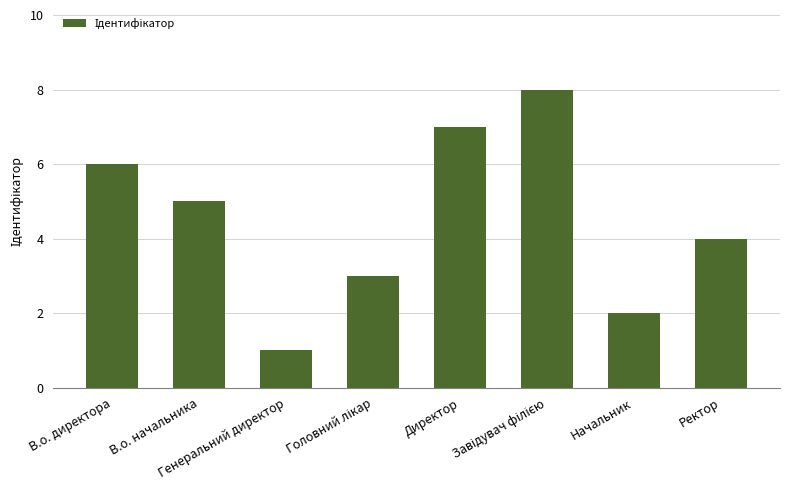

What is the difference between the maximum and minimum values?

7